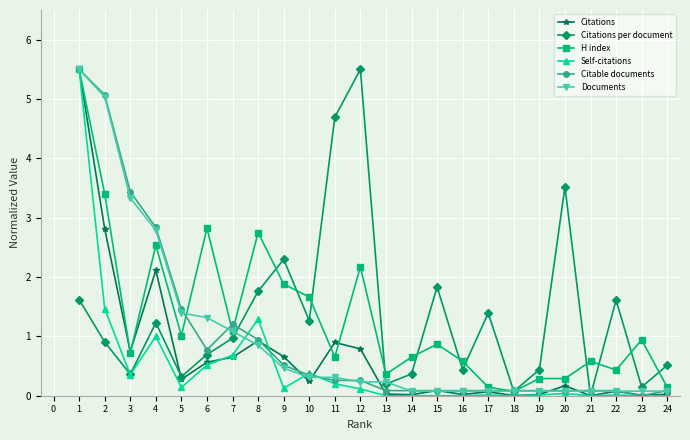

At which label is Citations per document closest to 2?

15